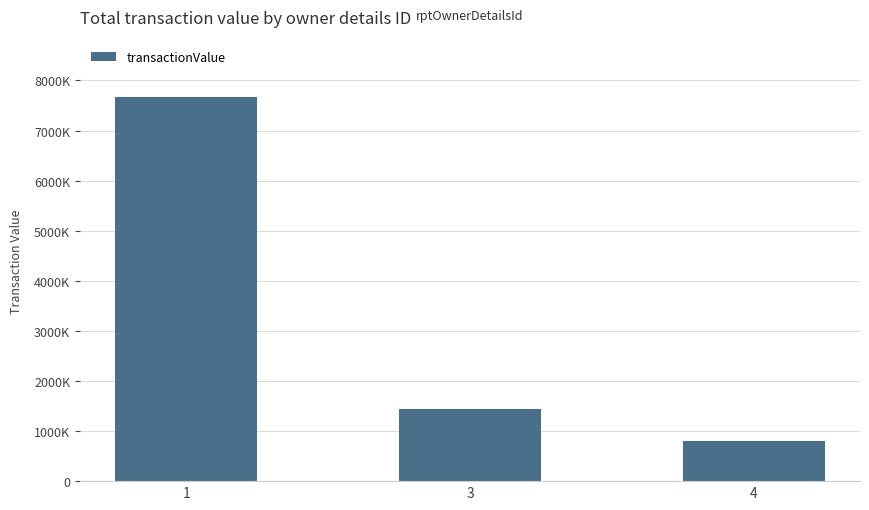

Rank the categories by value from highest to lowest.

1, 3, 4